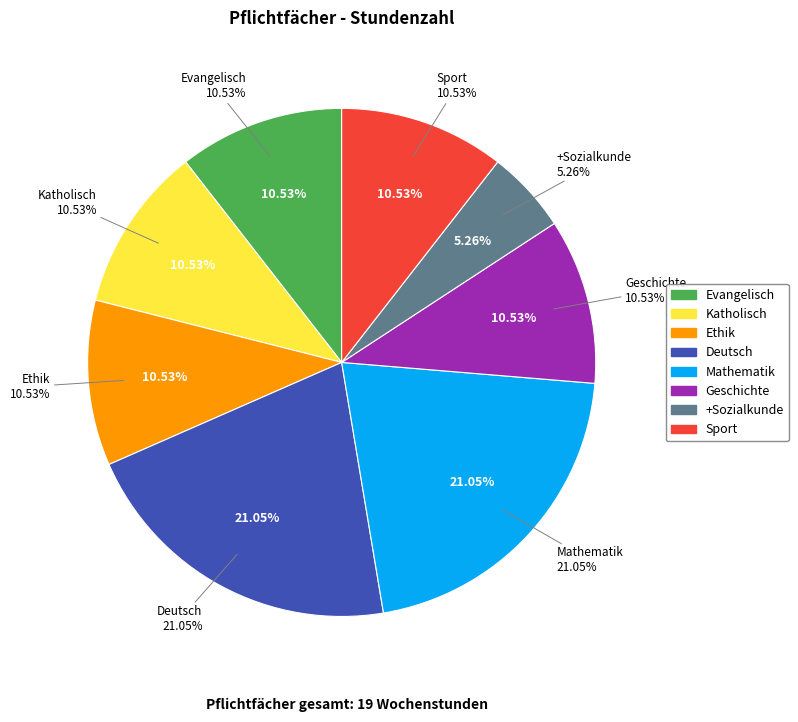

To the nearest percent, what is the difference between the largest and smallest slice percentages?

16%